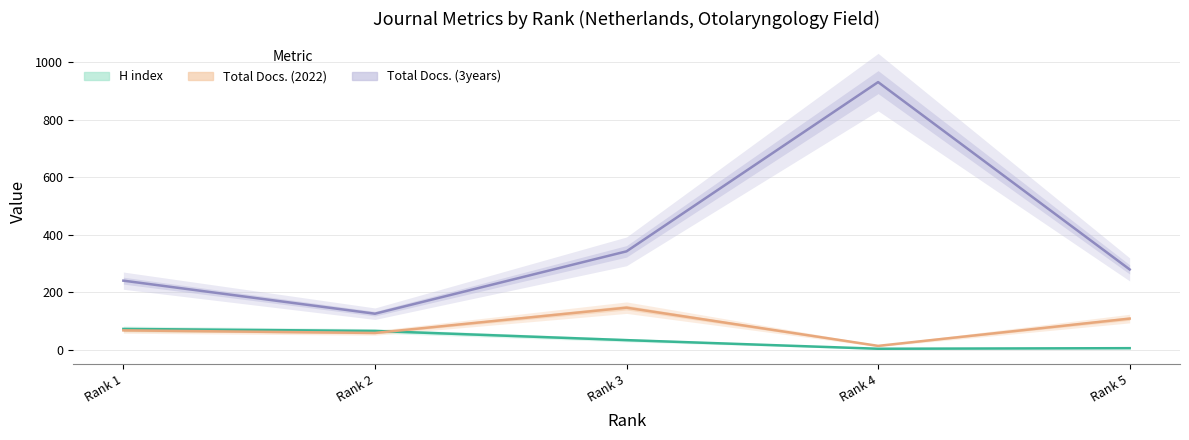

What is the spread (max minus min) of values at Rank 1?

173